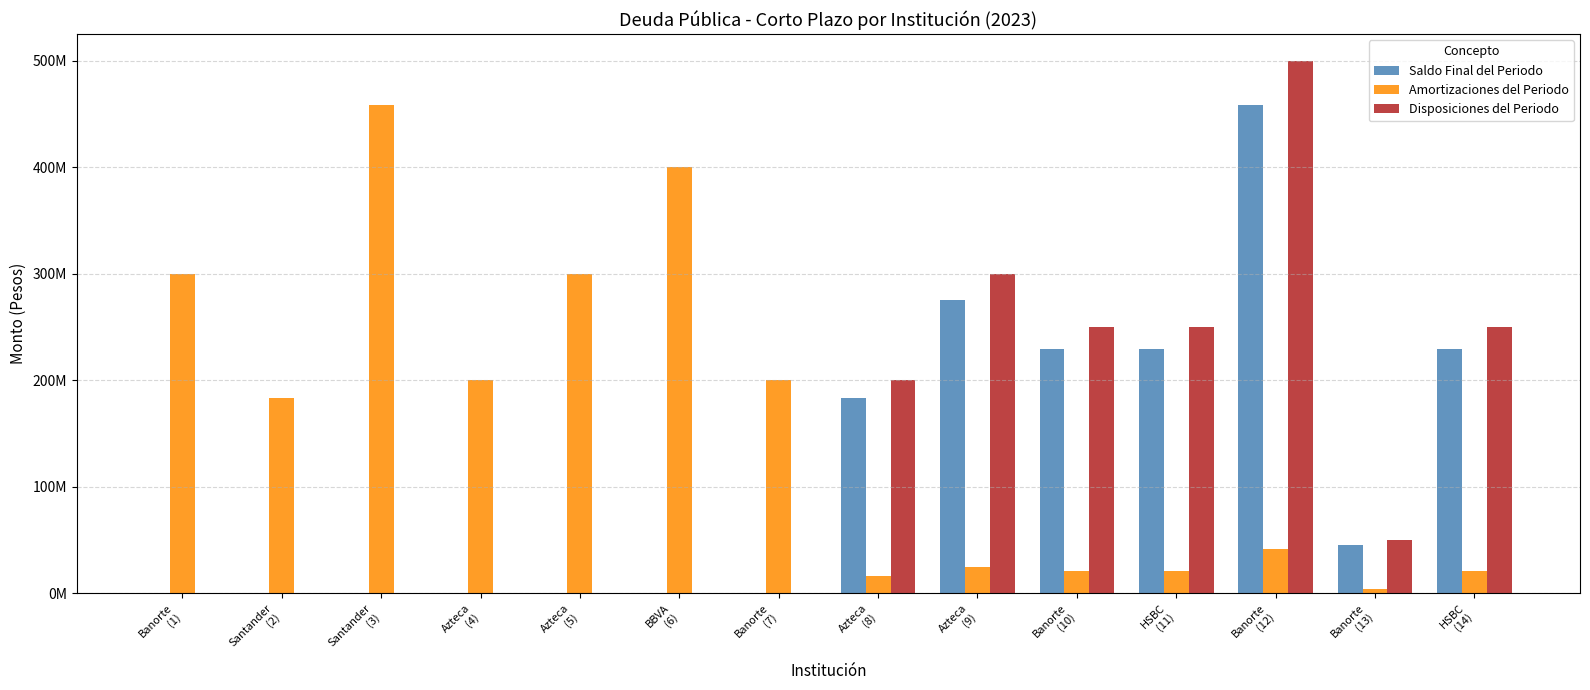

Are the bars grouped side by side (vs. stacked)?

Yes